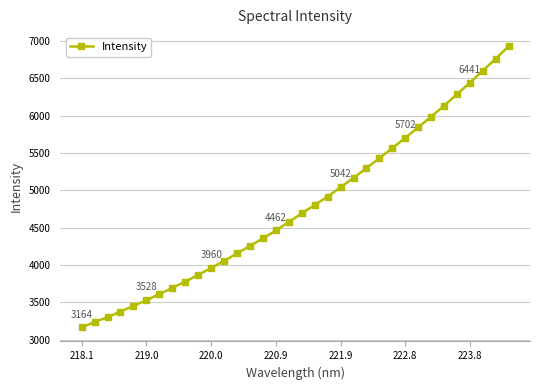

What is the smallest value displayed?

3164.1